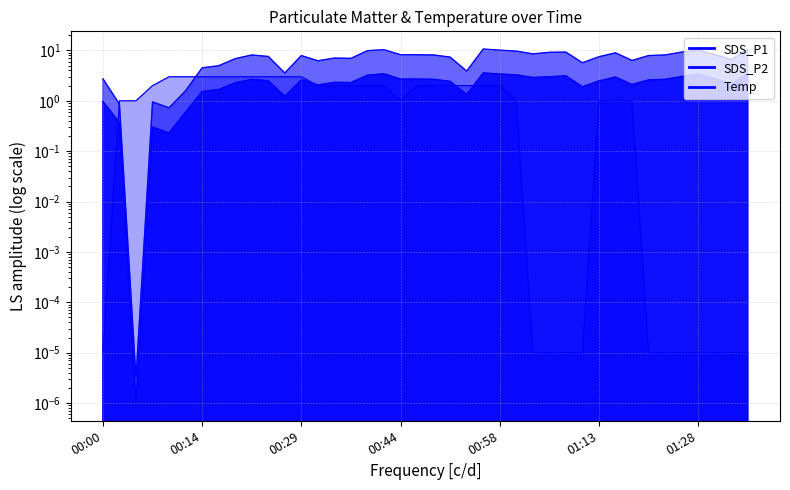

Rank the categories by SDS_P1 value from lowest to highest.

00:04, 00:09, 00:07, 00:02, 00:12, 00:00, 00:26, 00:53, 00:14, 00:17, 01:11, 00:31, 01:18, 01:33, 00:19, 00:36, 00:34, 00:51, 01:13, 00:24, 00:29, 01:20, 00:22, 00:49, 01:23, 00:44, 00:46, 01:30, 01:03, 01:16, 01:06, 01:25, 01:08, 00:39, 01:01, 00:58, 01:28, 00:41, 01:35, 00:56